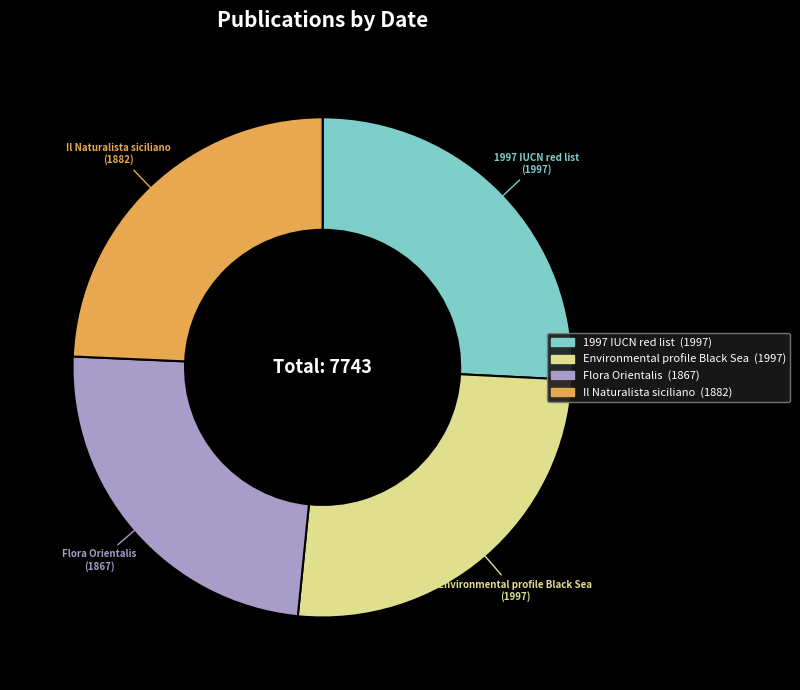

Is there any slice that represents more than half of the pie?

No